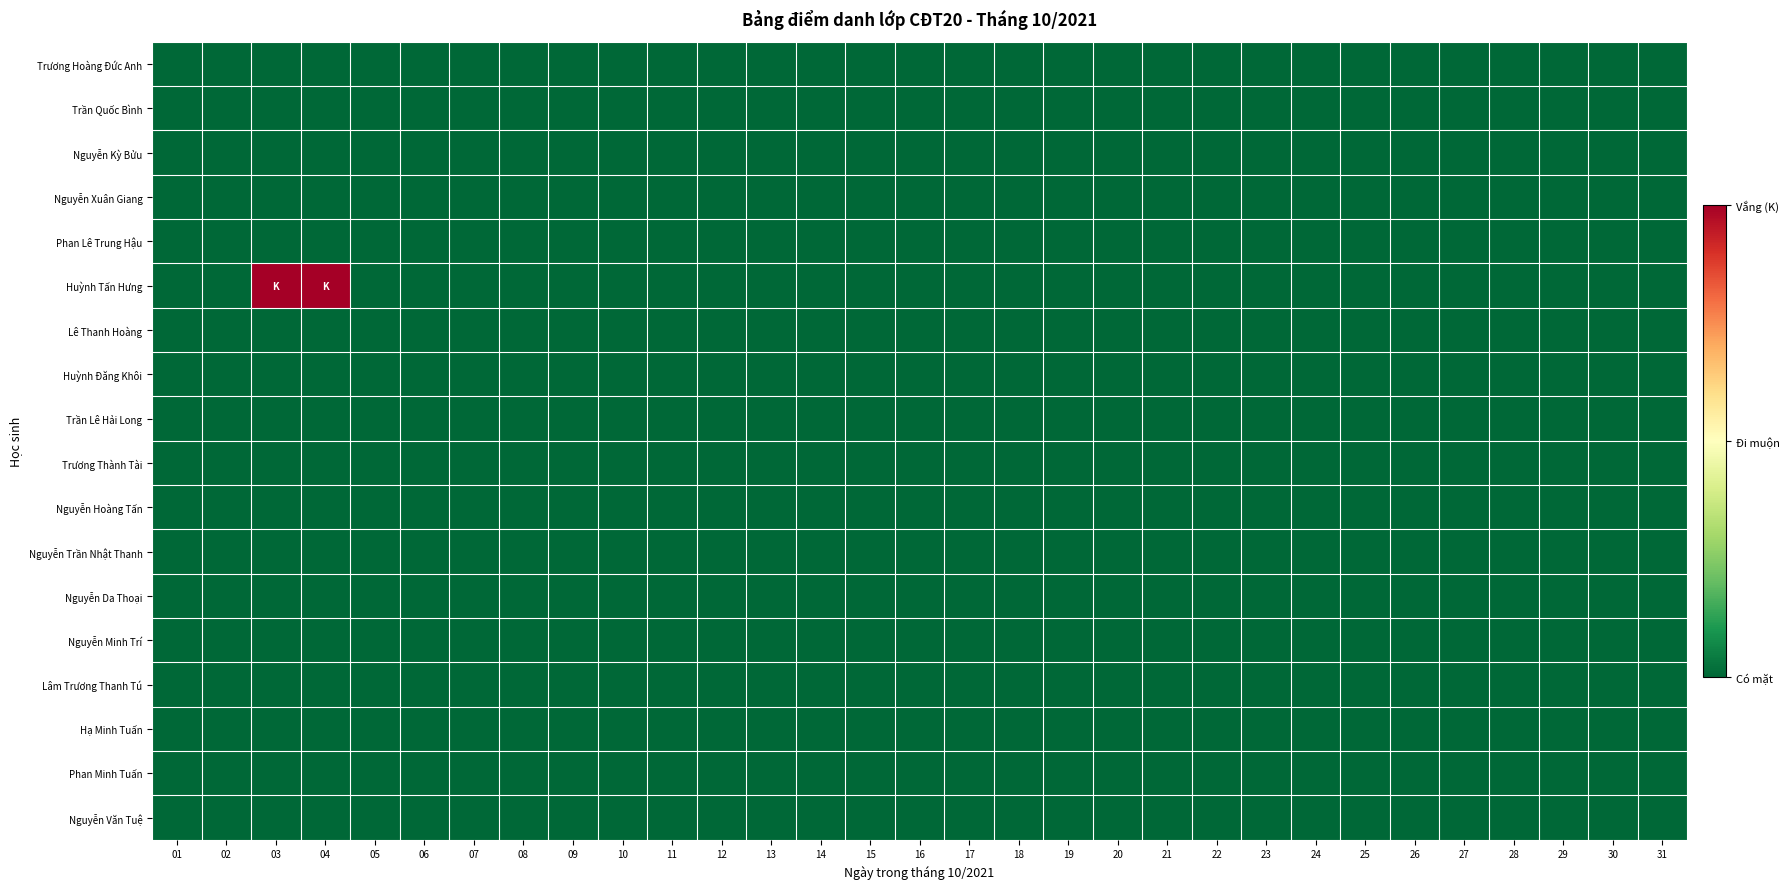

Reading right to left, extract all data points from this chart.

Trương Hoàng Đức Anh: 31=0	30=0	29=0	28=0	27=0	26=0	25=0	24=0	23=0	22=0	21=0	20=0	19=0	18=0	17=0	16=0	15=0	14=0	13=0	12=0	11=0	10=0	09=0	08=0	07=0	06=0	05=0	04=0	03=0	02=0	01=0
Trần Quốc Bình: 31=0	30=0	29=0	28=0	27=0	26=0	25=0	24=0	23=0	22=0	21=0	20=0	19=0	18=0	17=0	16=0	15=0	14=0	13=0	12=0	11=0	10=0	09=0	08=0	07=0	06=0	05=0	04=0	03=0	02=0	01=0
Nguyễn Kỳ Bửu: 31=0	30=0	29=0	28=0	27=0	26=0	25=0	24=0	23=0	22=0	21=0	20=0	19=0	18=0	17=0	16=0	15=0	14=0	13=0	12=0	11=0	10=0	09=0	08=0	07=0	06=0	05=0	04=0	03=0	02=0	01=0
Nguyễn Xuân Giang: 31=0	30=0	29=0	28=0	27=0	26=0	25=0	24=0	23=0	22=0	21=0	20=0	19=0	18=0	17=0	16=0	15=0	14=0	13=0	12=0	11=0	10=0	09=0	08=0	07=0	06=0	05=0	04=0	03=0	02=0	01=0
Phan Lê Trung Hậu: 31=0	30=0	29=0	28=0	27=0	26=0	25=0	24=0	23=0	22=0	21=0	20=0	19=0	18=0	17=0	16=0	15=0	14=0	13=0	12=0	11=0	10=0	09=0	08=0	07=0	06=0	05=0	04=0	03=0	02=0	01=0
Huỳnh Tấn Hưng: 31=0	30=0	29=0	28=0	27=0	26=0	25=0	24=0	23=0	22=0	21=0	20=0	19=0	18=0	17=0	16=0	15=0	14=0	13=0	12=0	11=0	10=0	09=0	08=0	07=0	06=0	05=0	04=1	03=1	02=0	01=0
Lê Thanh Hoàng: 31=0	30=0	29=0	28=0	27=0	26=0	25=0	24=0	23=0	22=0	21=0	20=0	19=0	18=0	17=0	16=0	15=0	14=0	13=0	12=0	11=0	10=0	09=0	08=0	07=0	06=0	05=0	04=0	03=0	02=0	01=0
Huỳnh Đăng Khôi: 31=0	30=0	29=0	28=0	27=0	26=0	25=0	24=0	23=0	22=0	21=0	20=0	19=0	18=0	17=0	16=0	15=0	14=0	13=0	12=0	11=0	10=0	09=0	08=0	07=0	06=0	05=0	04=0	03=0	02=0	01=0
Trần Lê Hải Long: 31=0	30=0	29=0	28=0	27=0	26=0	25=0	24=0	23=0	22=0	21=0	20=0	19=0	18=0	17=0	16=0	15=0	14=0	13=0	12=0	11=0	10=0	09=0	08=0	07=0	06=0	05=0	04=0	03=0	02=0	01=0
Trương Thành Tài: 31=0	30=0	29=0	28=0	27=0	26=0	25=0	24=0	23=0	22=0	21=0	20=0	19=0	18=0	17=0	16=0	15=0	14=0	13=0	12=0	11=0	10=0	09=0	08=0	07=0	06=0	05=0	04=0	03=0	02=0	01=0
Nguyễn Hoàng Tấn: 31=0	30=0	29=0	28=0	27=0	26=0	25=0	24=0	23=0	22=0	21=0	20=0	19=0	18=0	17=0	16=0	15=0	14=0	13=0	12=0	11=0	10=0	09=0	08=0	07=0	06=0	05=0	04=0	03=0	02=0	01=0
Nguyễn Trần Nhật Thanh: 31=0	30=0	29=0	28=0	27=0	26=0	25=0	24=0	23=0	22=0	21=0	20=0	19=0	18=0	17=0	16=0	15=0	14=0	13=0	12=0	11=0	10=0	09=0	08=0	07=0	06=0	05=0	04=0	03=0	02=0	01=0
Nguyễn Da Thoại: 31=0	30=0	29=0	28=0	27=0	26=0	25=0	24=0	23=0	22=0	21=0	20=0	19=0	18=0	17=0	16=0	15=0	14=0	13=0	12=0	11=0	10=0	09=0	08=0	07=0	06=0	05=0	04=0	03=0	02=0	01=0
Nguyễn Minh Trí: 31=0	30=0	29=0	28=0	27=0	26=0	25=0	24=0	23=0	22=0	21=0	20=0	19=0	18=0	17=0	16=0	15=0	14=0	13=0	12=0	11=0	10=0	09=0	08=0	07=0	06=0	05=0	04=0	03=0	02=0	01=0
Lâm Trương Thanh Tú: 31=0	30=0	29=0	28=0	27=0	26=0	25=0	24=0	23=0	22=0	21=0	20=0	19=0	18=0	17=0	16=0	15=0	14=0	13=0	12=0	11=0	10=0	09=0	08=0	07=0	06=0	05=0	04=0	03=0	02=0	01=0
Hạ Minh Tuấn: 31=0	30=0	29=0	28=0	27=0	26=0	25=0	24=0	23=0	22=0	21=0	20=0	19=0	18=0	17=0	16=0	15=0	14=0	13=0	12=0	11=0	10=0	09=0	08=0	07=0	06=0	05=0	04=0	03=0	02=0	01=0
Phan Minh Tuấn: 31=0	30=0	29=0	28=0	27=0	26=0	25=0	24=0	23=0	22=0	21=0	20=0	19=0	18=0	17=0	16=0	15=0	14=0	13=0	12=0	11=0	10=0	09=0	08=0	07=0	06=0	05=0	04=0	03=0	02=0	01=0
Nguyễn Văn Tuệ: 31=0	30=0	29=0	28=0	27=0	26=0	25=0	24=0	23=0	22=0	21=0	20=0	19=0	18=0	17=0	16=0	15=0	14=0	13=0	12=0	11=0	10=0	09=0	08=0	07=0	06=0	05=0	04=0	03=0	02=0	01=0